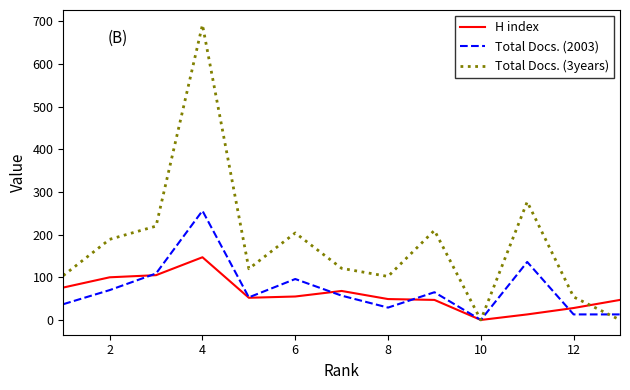

Which series has the largest range (max minus min)?

Total Docs. (3years)